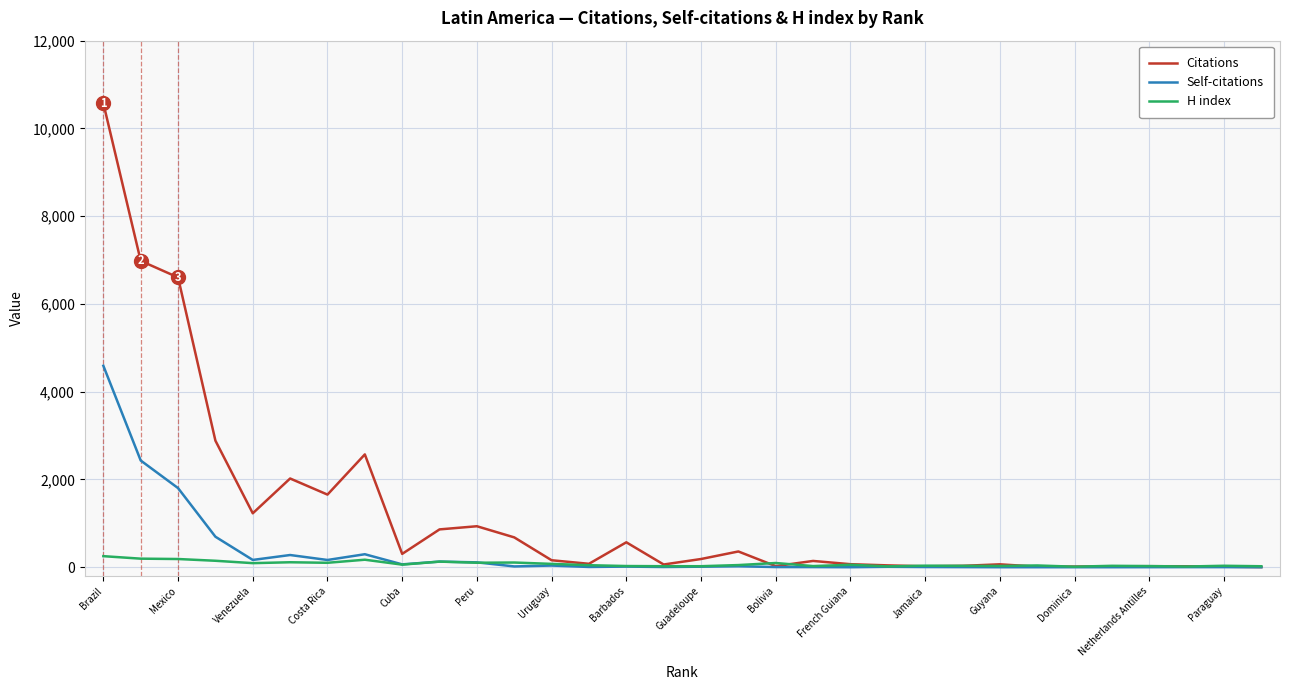

Rank the series by their maximum value, from highest to lowest.

Citations, Self-citations, H index